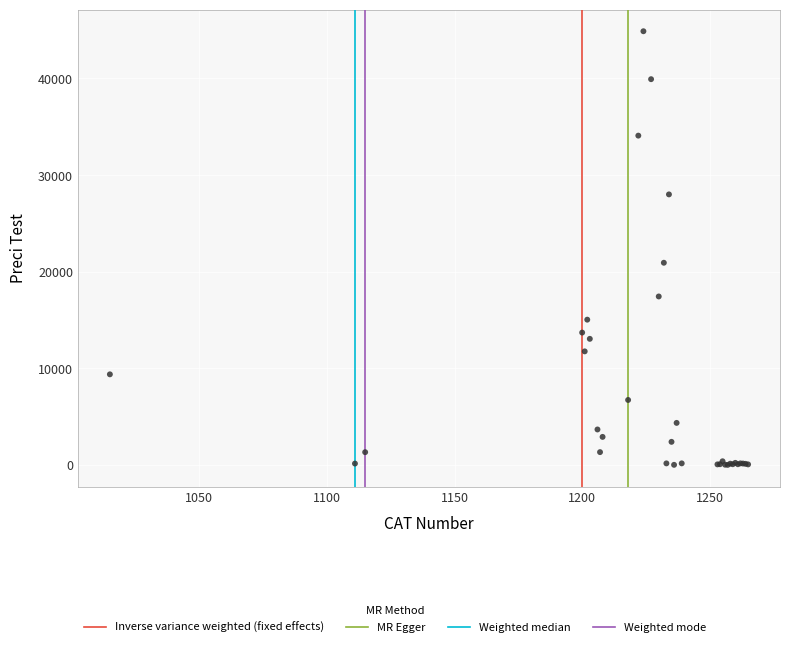

What Y value in the scatter plot is closest to 22448?

20928.0